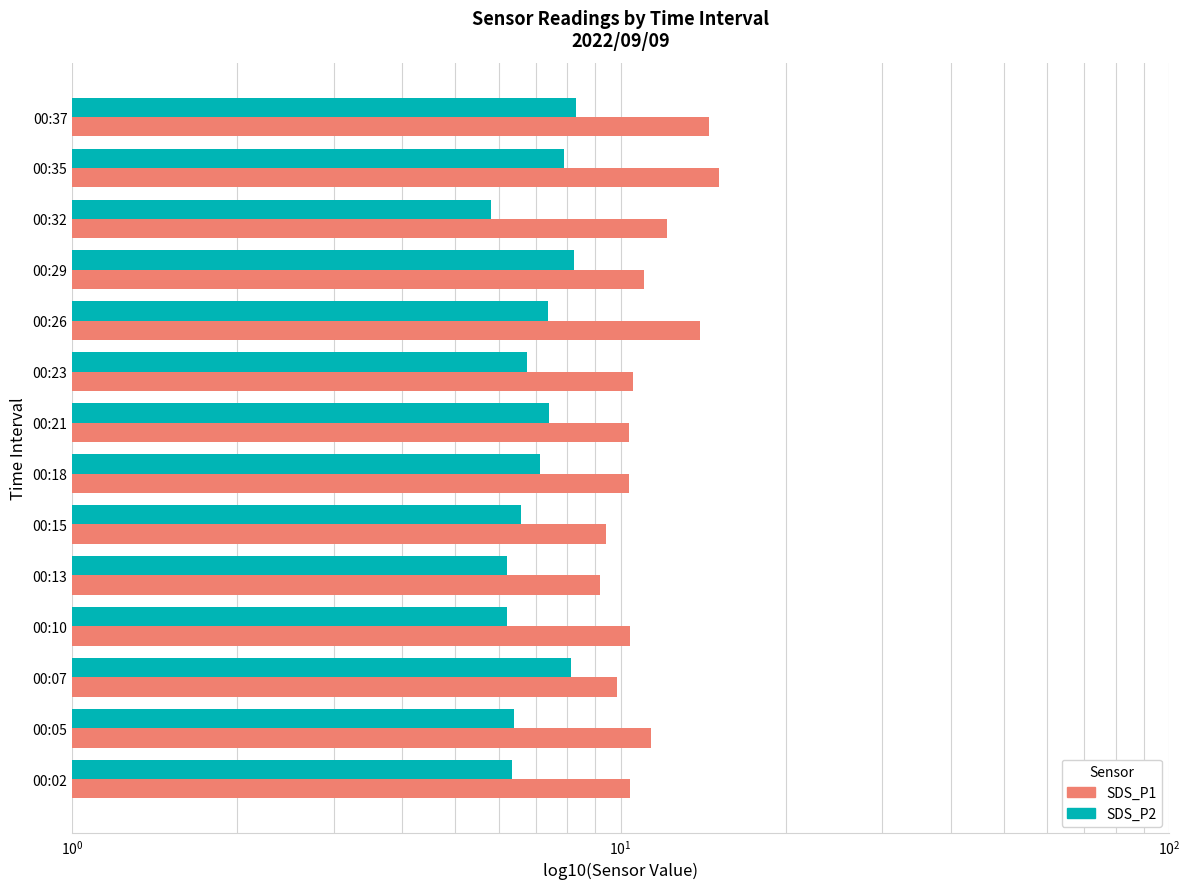

What is the difference between the maximum and minimum values in the SDS_P1 series?

6.0